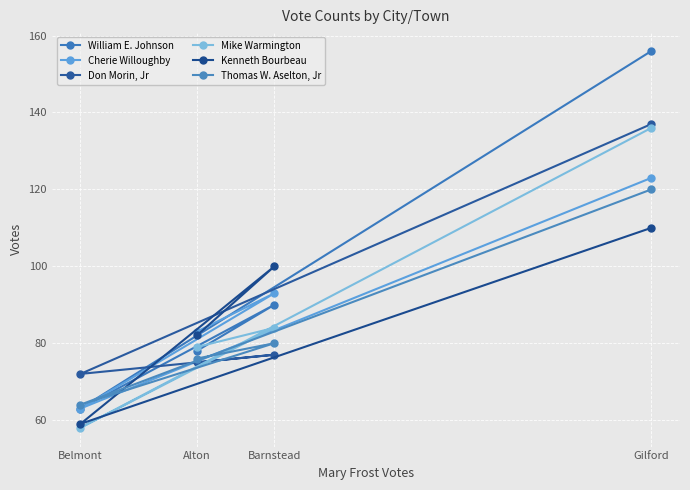

Is the value of Thomas W. Aselton, Jr at Gilford greater than the value of Don Morin, Jr at Barnstead?

Yes